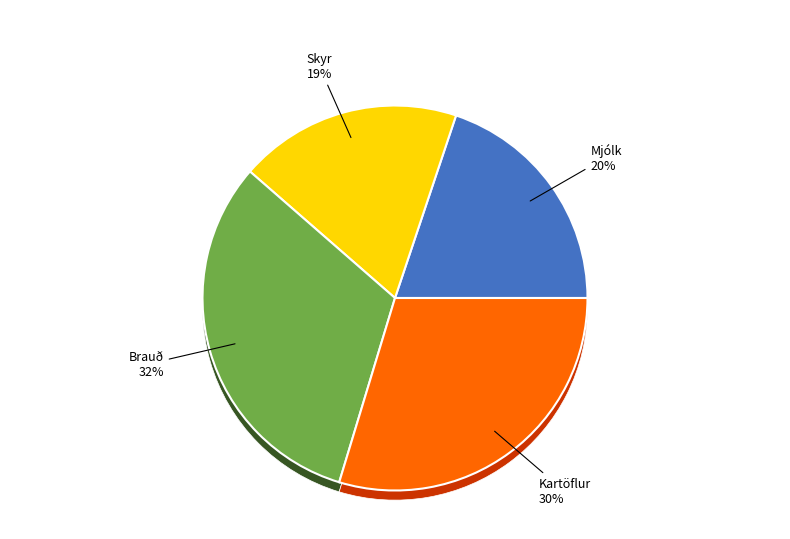

Which category has the biggest portion of the pie?

Brauð